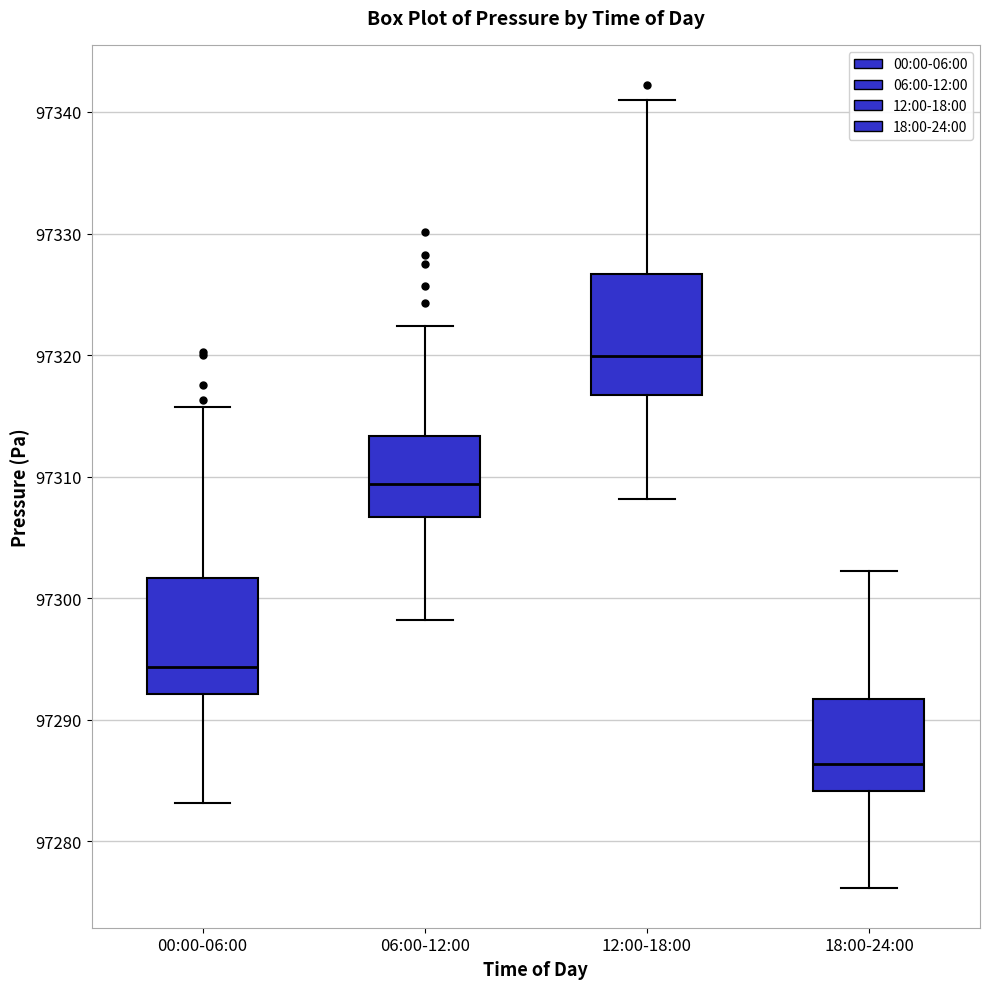

Reading left to right, transcribe this box plot: for each box, give where its median line is, the range the box spans, and where its two whiskers end, as read against the y-axis. The values are not printed on the chart, so give them approximately, as read against the axis.

00:00-06:00: median 97294, box 97292 to 97302, whiskers 97283 to 97316
06:00-12:00: median 97309, box 97307 to 97313, whiskers 97298 to 97322
12:00-18:00: median 97320, box 97317 to 97327, whiskers 97308 to 97341
18:00-24:00: median 97286, box 97284 to 97292, whiskers 97276 to 97302